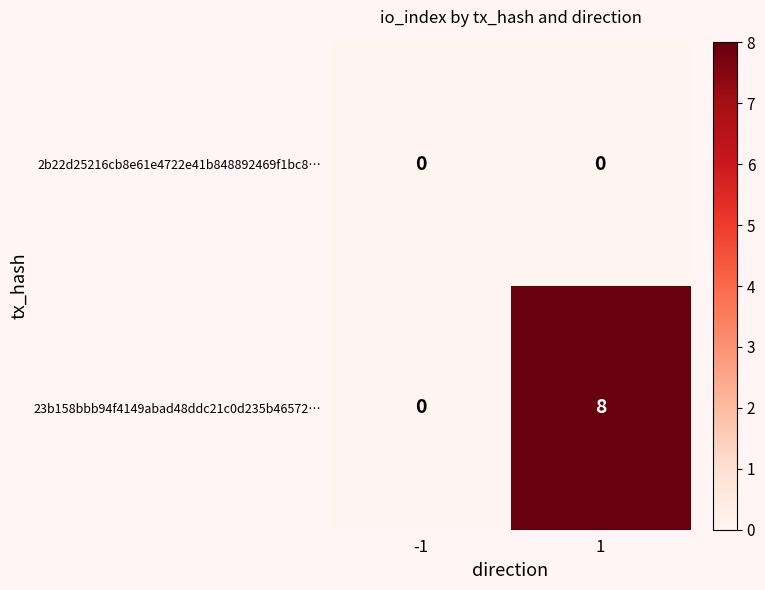

List the series in order of their overall mean, lowest first.

2b22d25216cb8e61e4722e41b848892469f1bc8…, 23b158bbb94f4149abad48ddc21c0d235b46572…